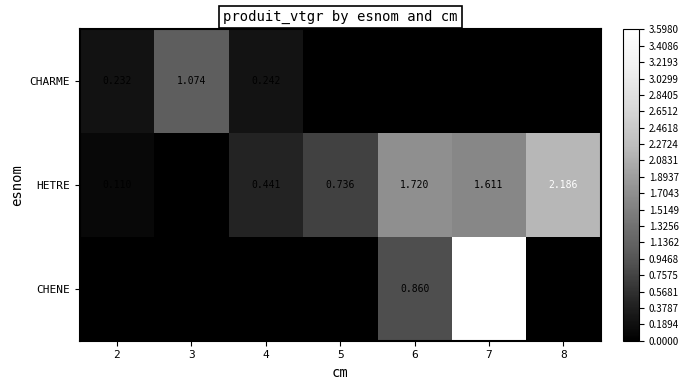

List the labels in order of HETRE value, largest first.

8, 6, 7, 5, 4, 2, 3